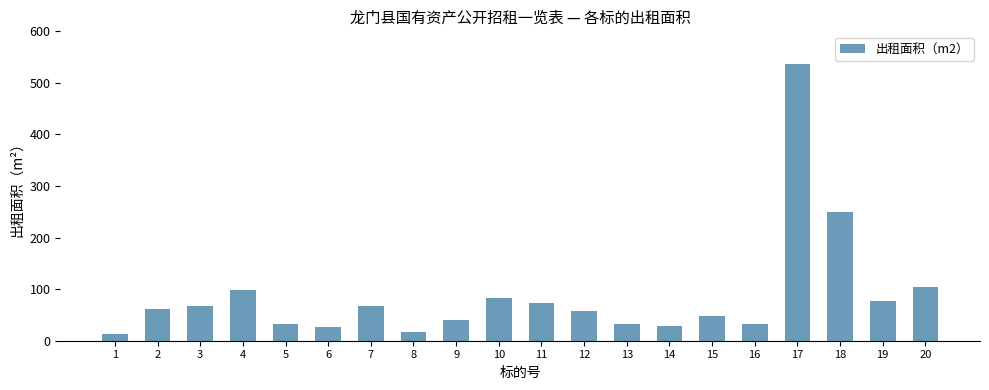

Which label corresponds to the largest value in the chart?

17